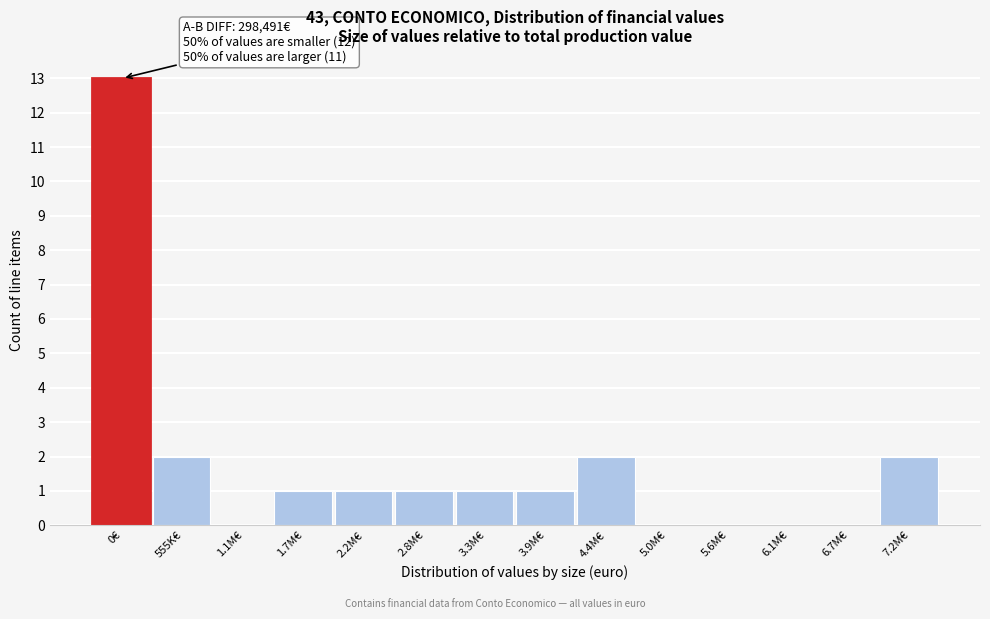

Reading right to left, extract all data points from this chart.

7.2M€=2	6.7M€=0	6.1M€=0	5.6M€=0	5.0M€=0	4.4M€=2	3.9M€=1	3.3M€=1	2.8M€=1	2.2M€=1	1.7M€=1	1.1M€=0	555K€=2	0€=13